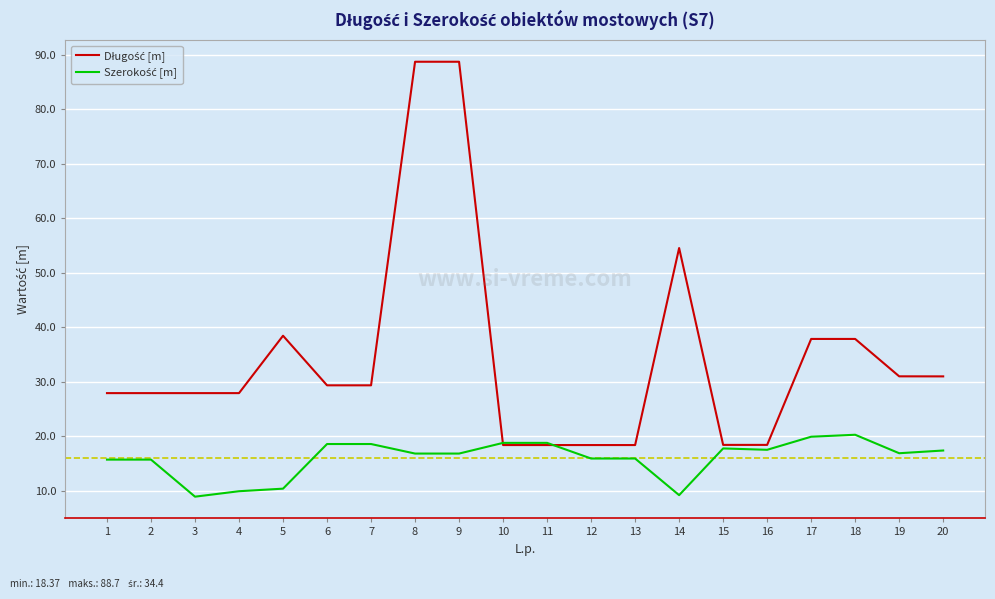

What is the total value across all series at 8?

105.5